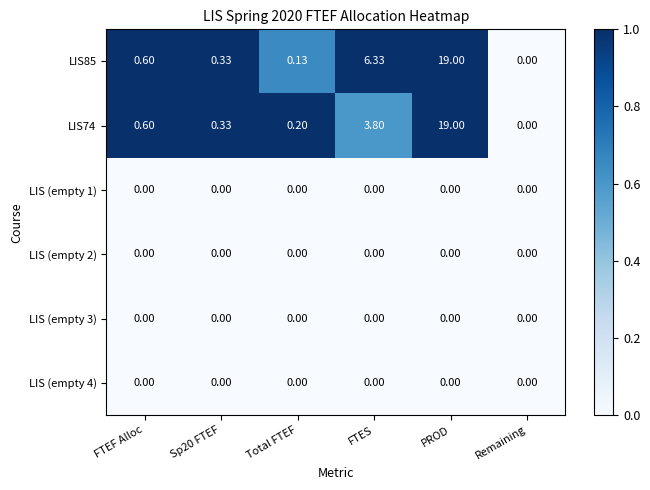

Which category has the highest value in the LIS74 series?

PROD